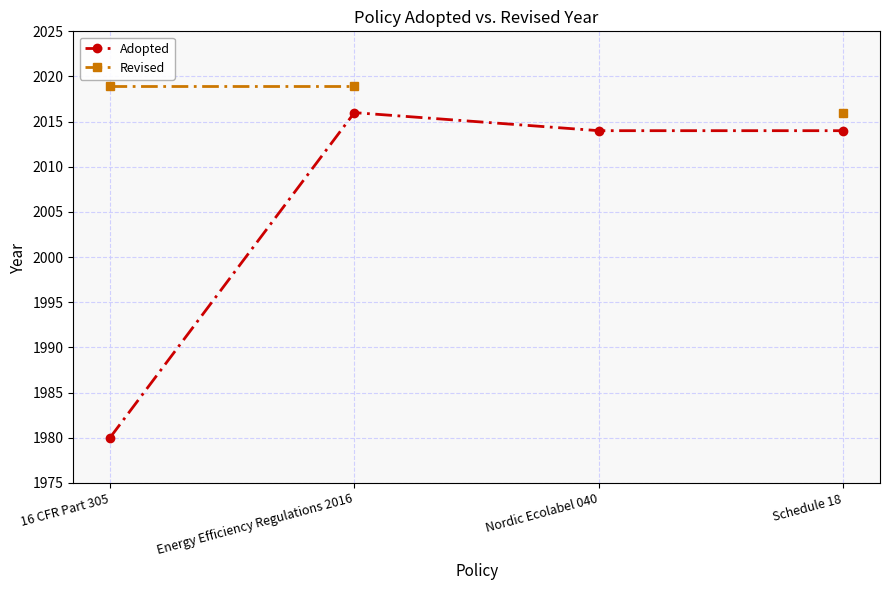

What is the label of the 2nd point from the right?

Nordic Ecolabel 040